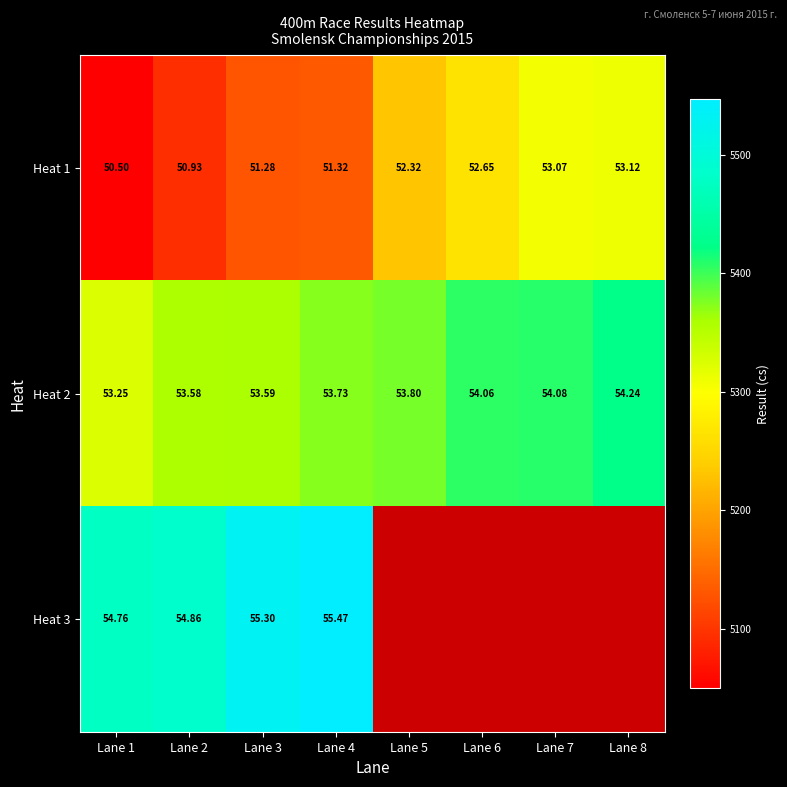

Is the value of Heat 2 at Lane 6 greater than the value of Heat 1 at Lane 5?

Yes